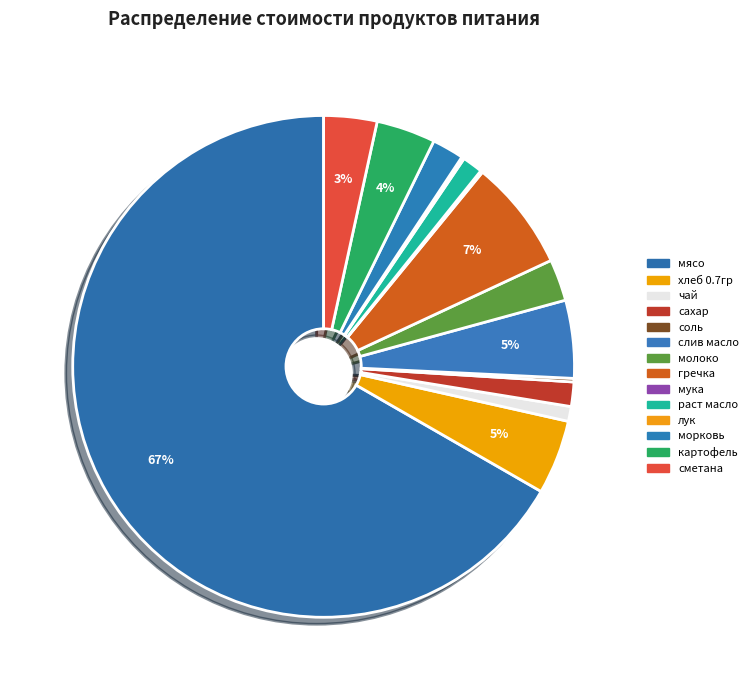

Which category accounts for the majority?

мясо